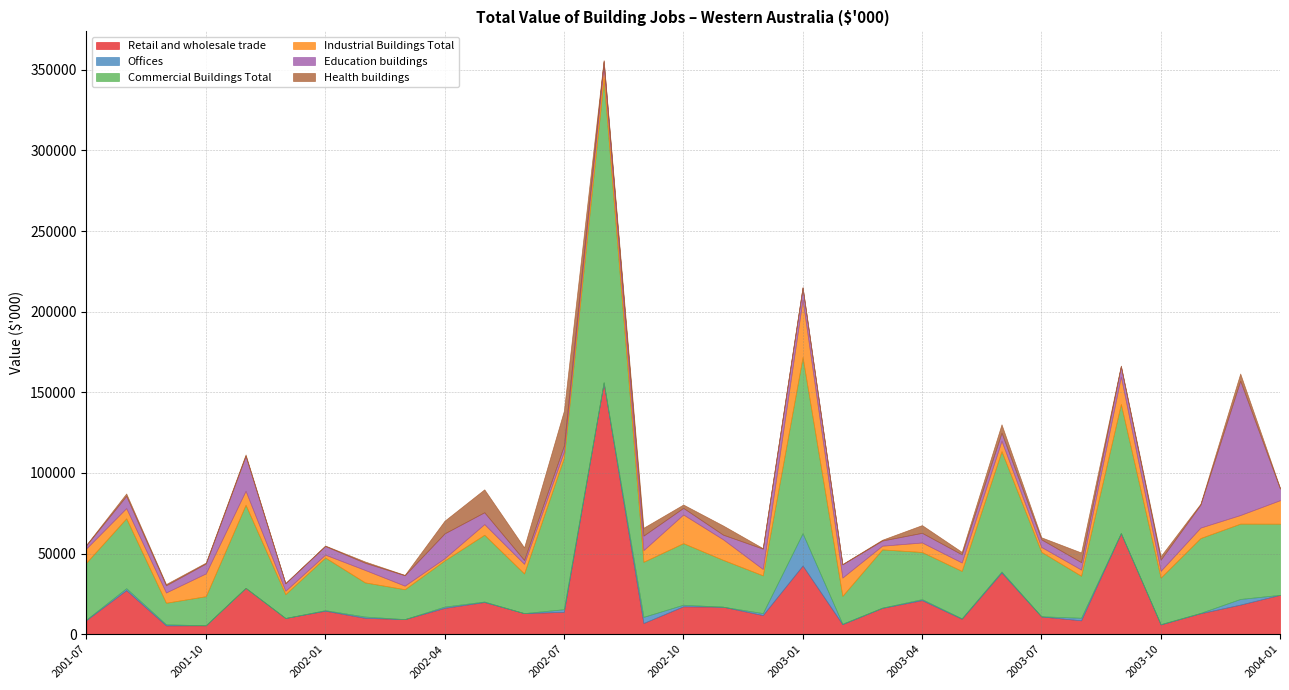

What is the average value of the Retail and wholesale trade series?

21640